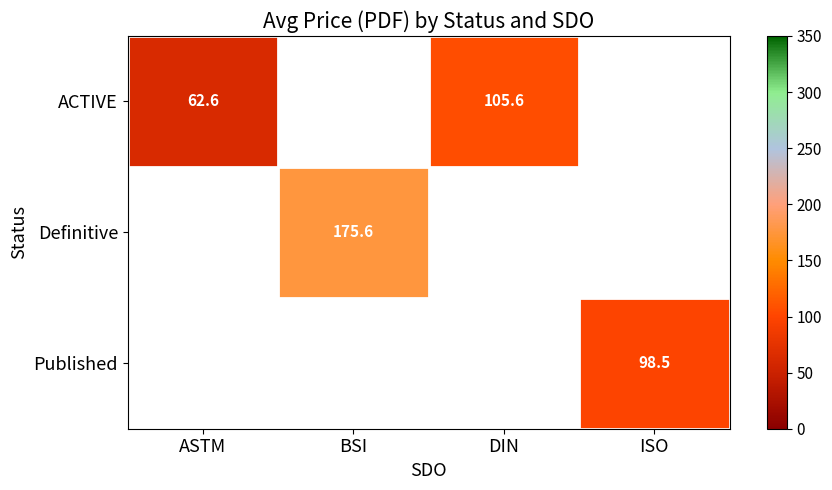

What is the sum of the ACTIVE values at ASTM and DIN?

168.2